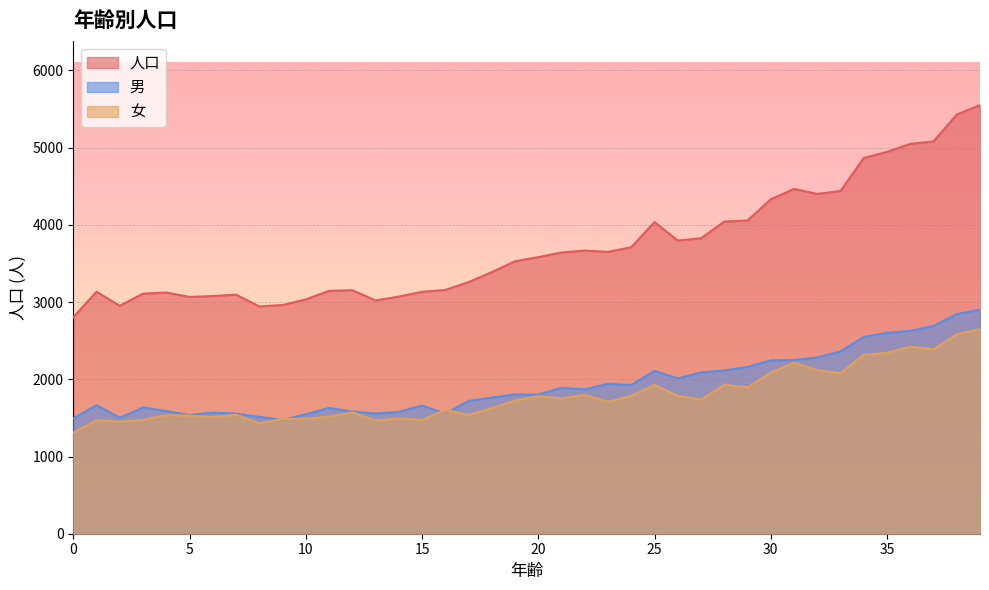

Is the value of 女 at 39 greater than the value of 男 at 1?

Yes